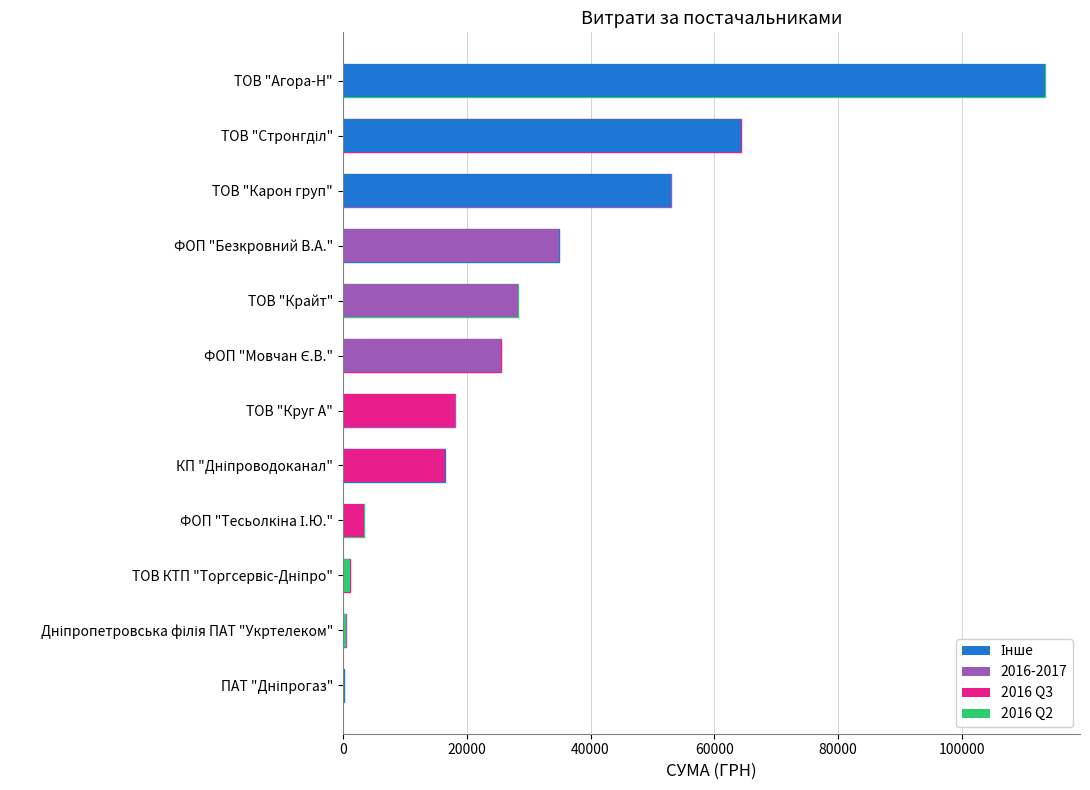

What is the change in value from ТОВ "Агора-Н" to Дніпропетровська філія ПАТ "Укртелеком"?

-112926.8